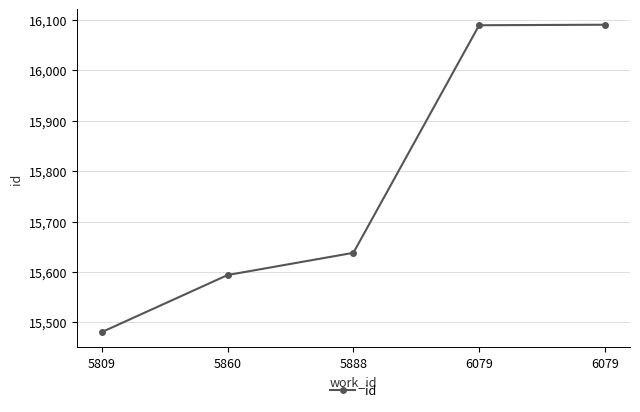

What is the greatest value displayed?

16090